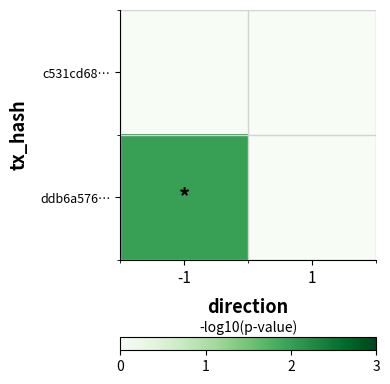

List the series in order of their overall mean, highest first.

ddb6a576…, c531cd68…